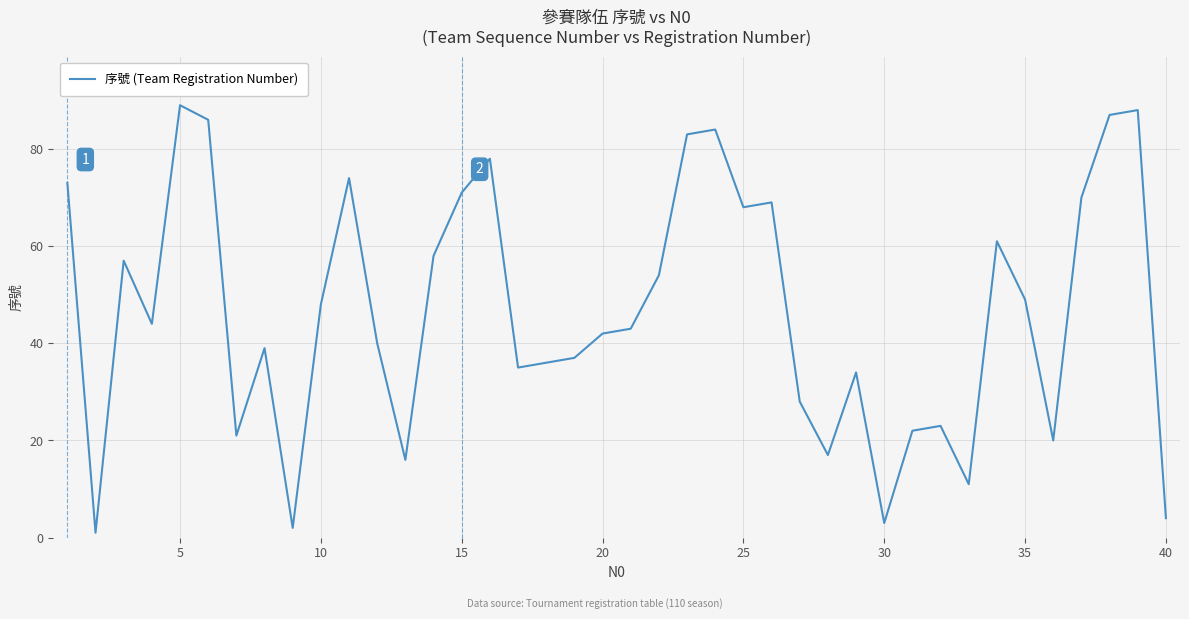

What is the maximum value shown in the chart?

89